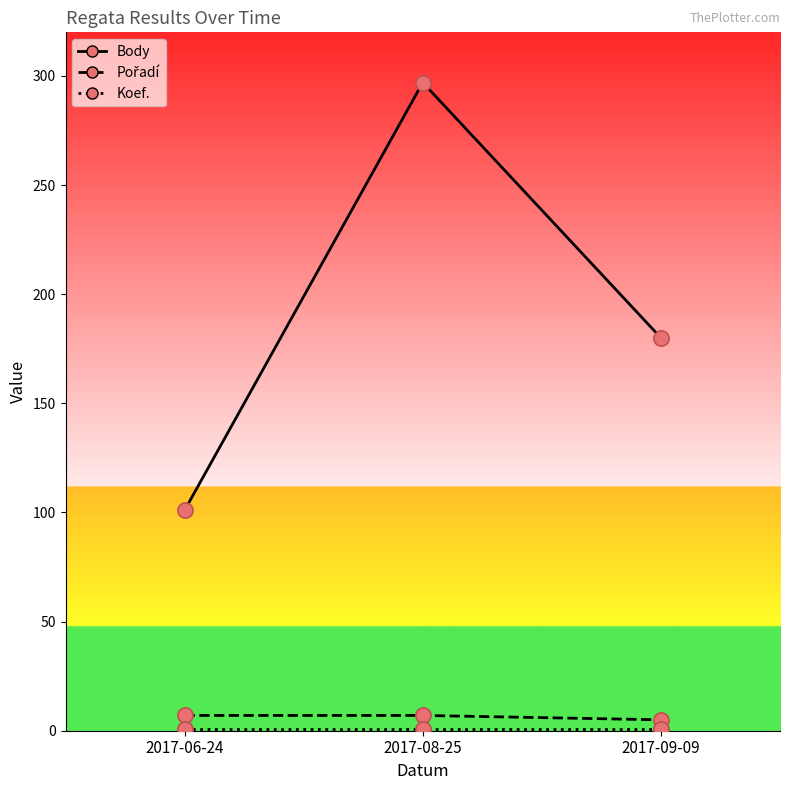

Which series has the widest spread of values?

Body